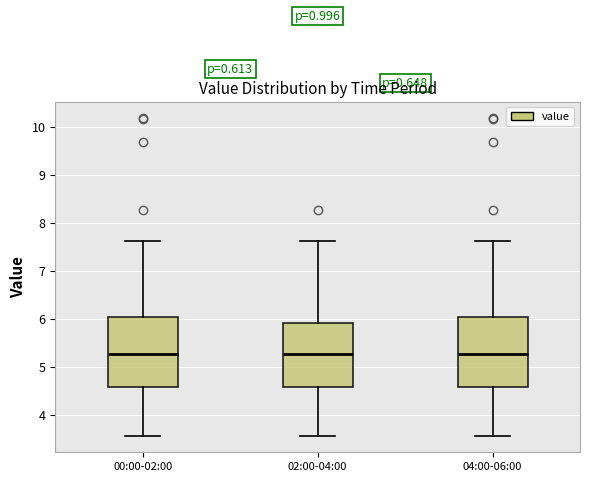

Reading left to right, transcribe this box plot: for each box, give where its median line is, the range the box spans, and where its two whiskers end, as read against the y-axis. The values are not printed on the chart, so give them approximately, as read against the axis.

00:00-02:00: median 5.3, box 4.6 to 6.0, whiskers 3.6 to 7.6
02:00-04:00: median 5.3, box 4.6 to 5.9, whiskers 3.6 to 7.6
04:00-06:00: median 5.3, box 4.6 to 6.0, whiskers 3.6 to 7.6